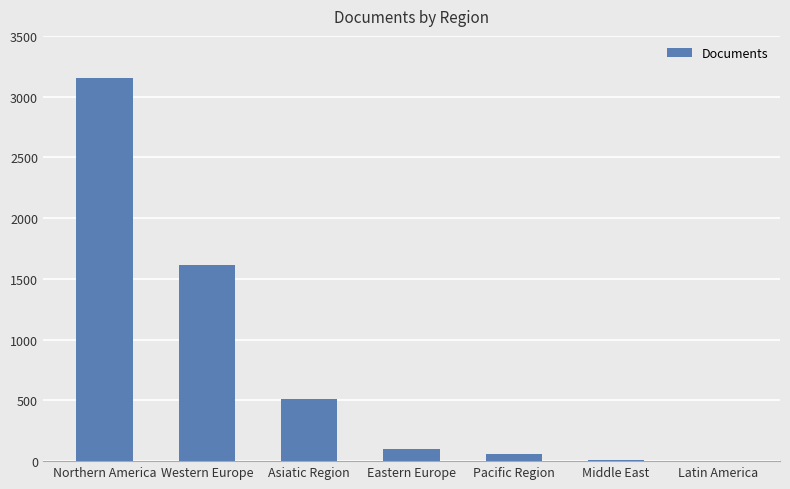

How many categories are shown in the chart?

7